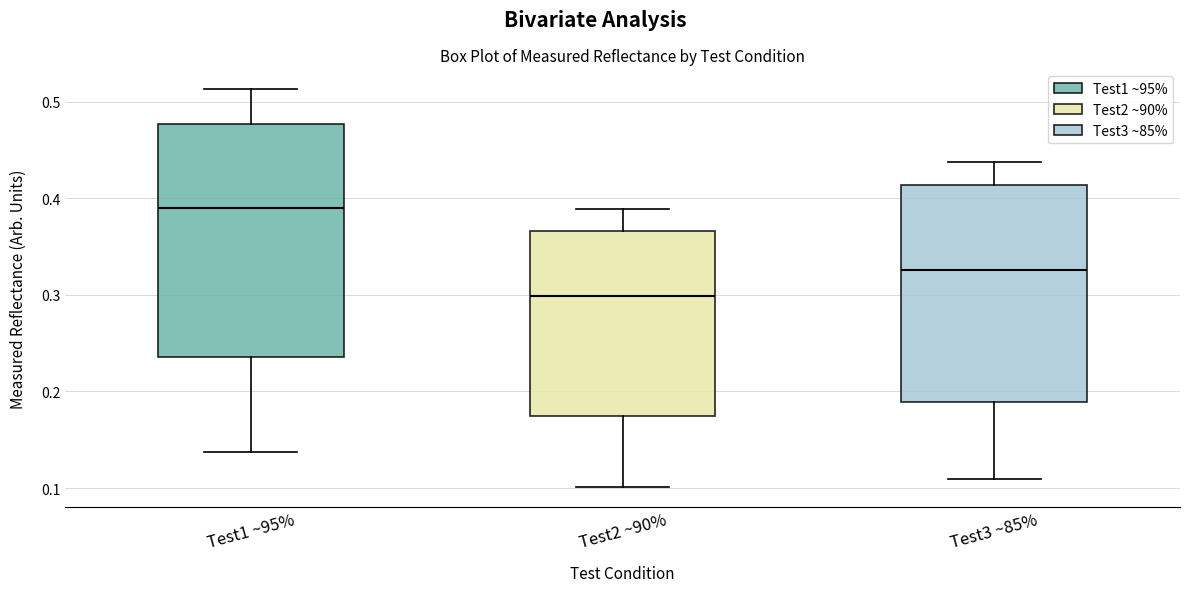

Which box has the highest median line?

Test1 ~95%